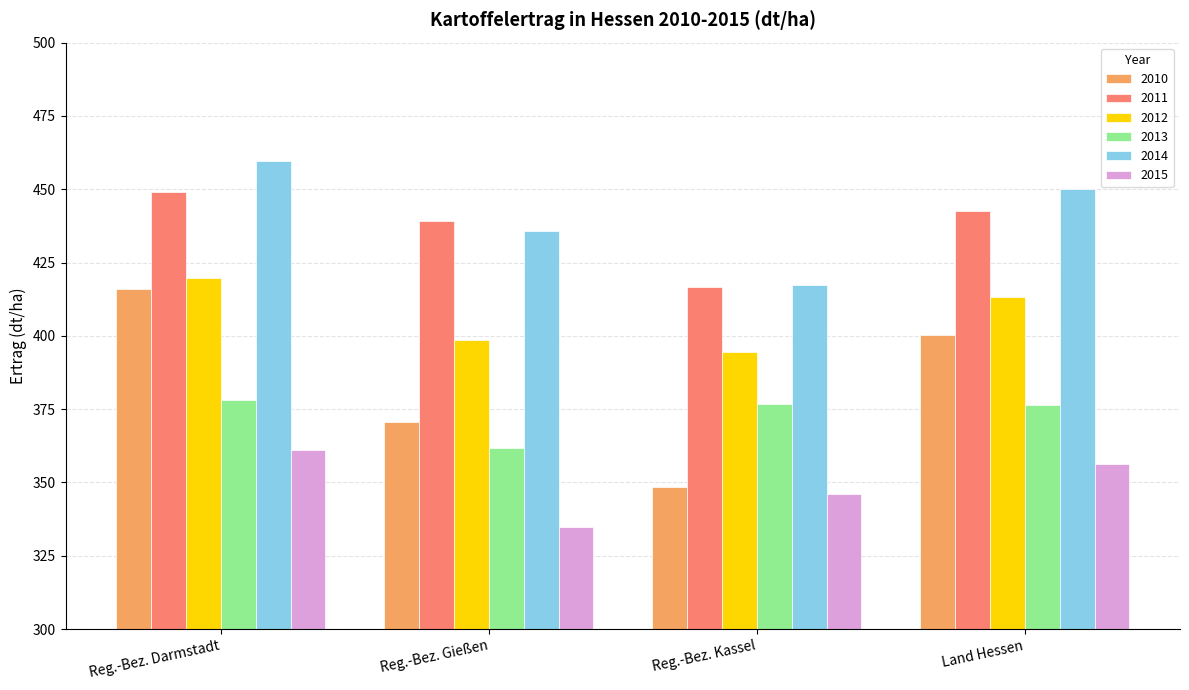

Rank the series at Land Hessen from lowest to highest value.

2015, 2013, 2010, 2012, 2011, 2014